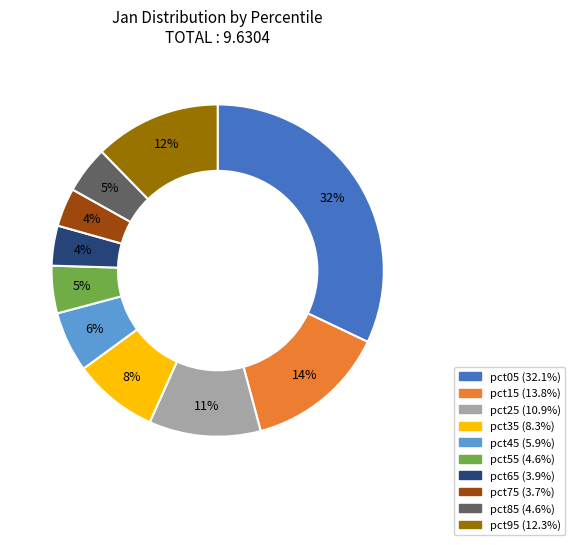

What percentage is the pct85 slice, to the nearest percent?

5%